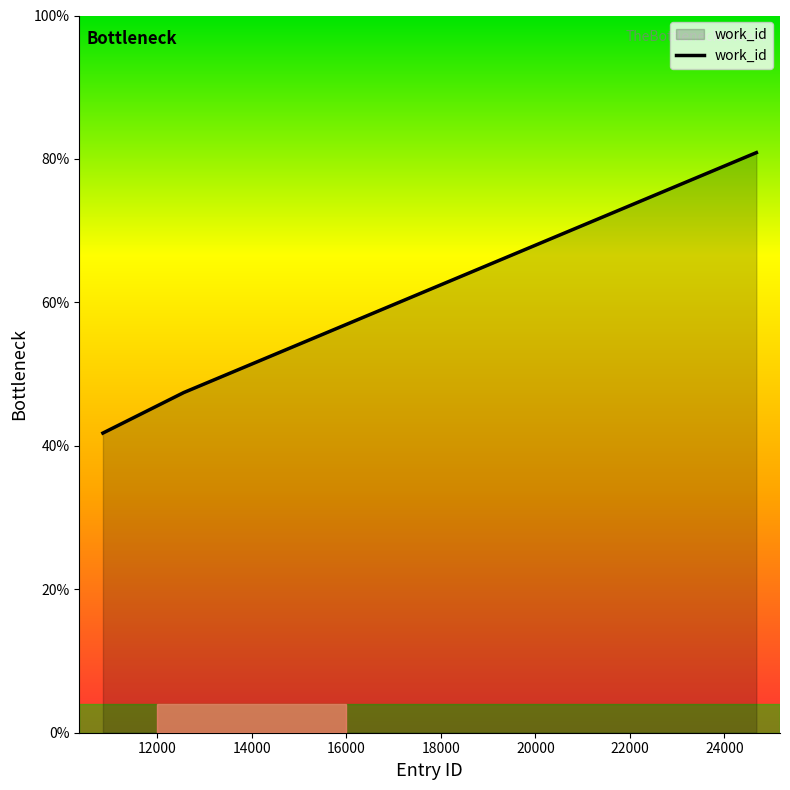

What is the average value?

56.7